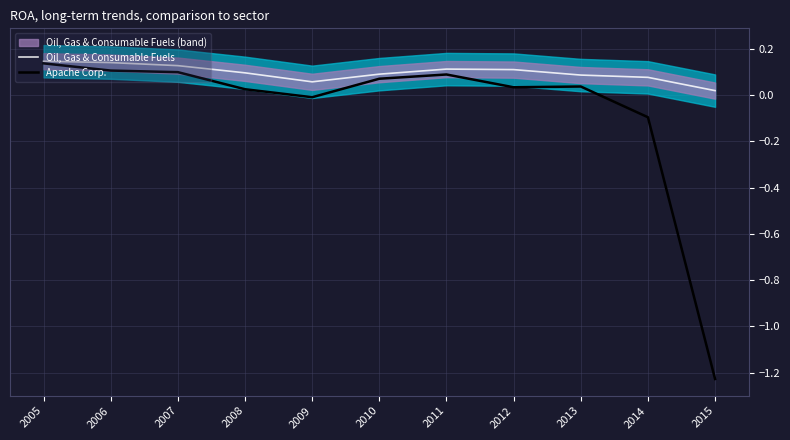

Rank the series by their maximum value, from highest to lowest.

Oil, Gas & Consumable Fuels, Apache Corp.